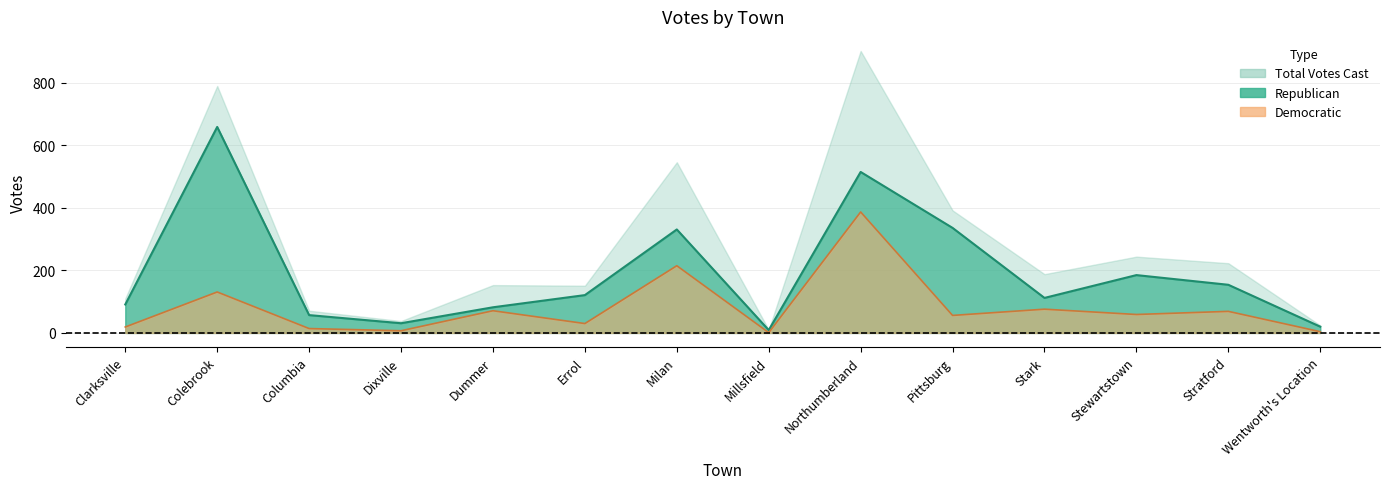

True or false: Republican and Democratic cross at least once.

False